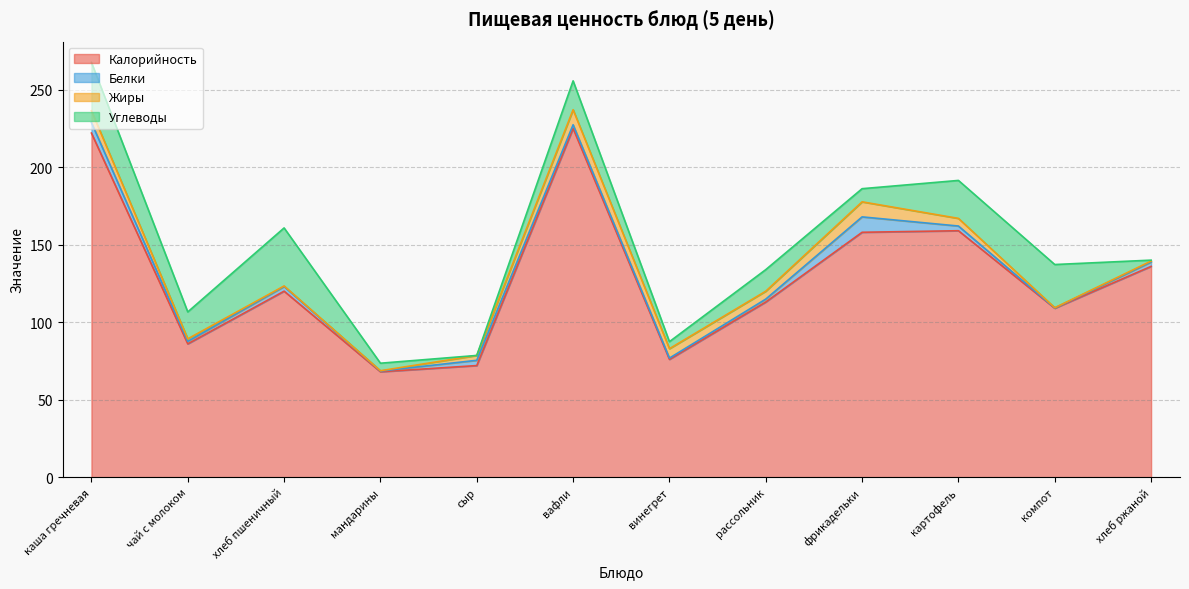

What position from the right is вафли?

7